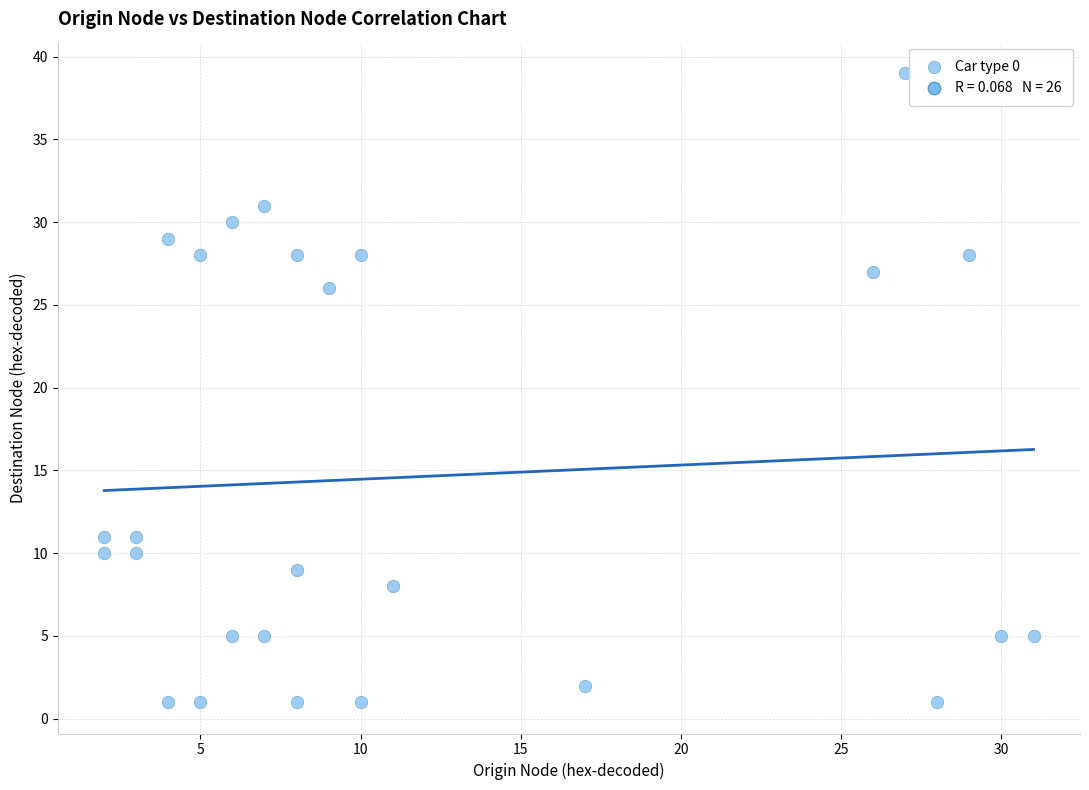

What Y value in the scatter plot is closest to 20?

26